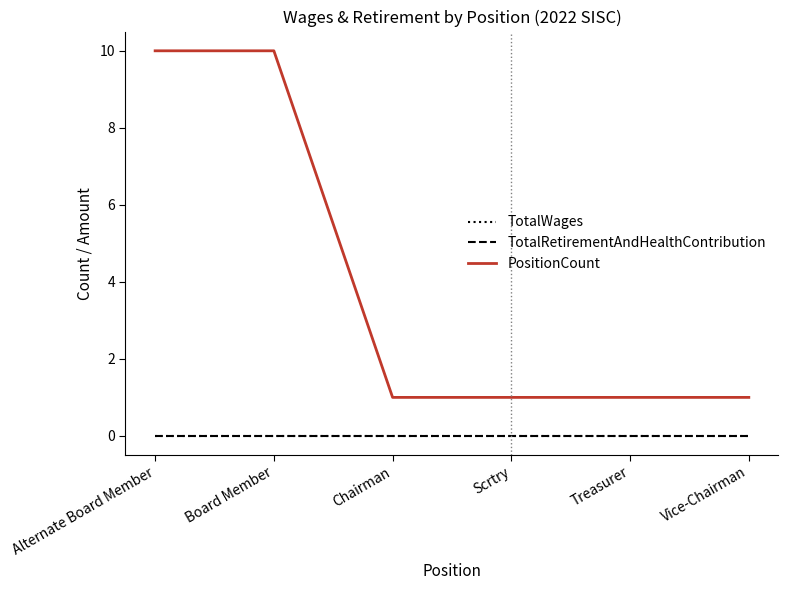

Is this an area chart (filled region under the line)?

No